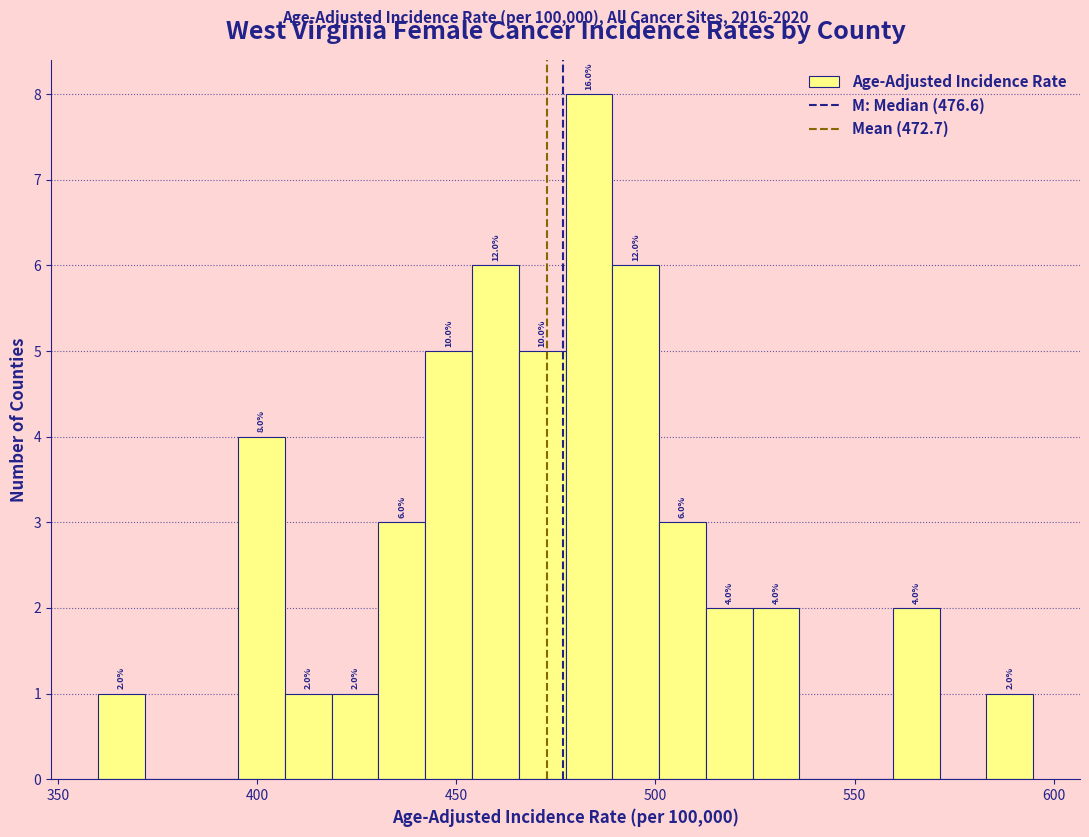

Around what value on the x-axis is the tallest bar? Give the approximate position of its centre, as read against the axis.

485